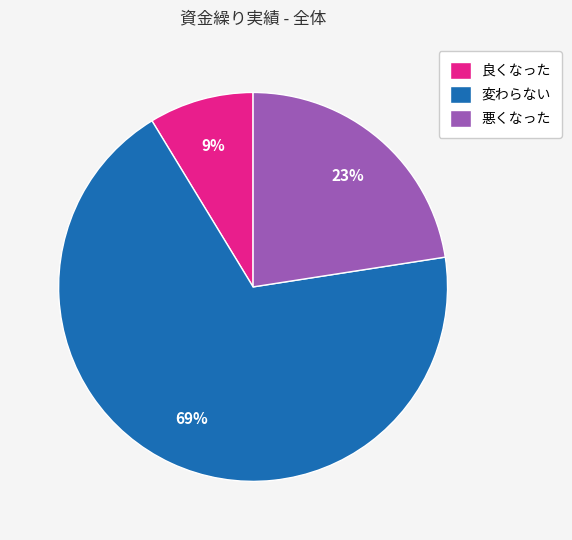

To the nearest percent, what portion does 良くなった represent?

9%